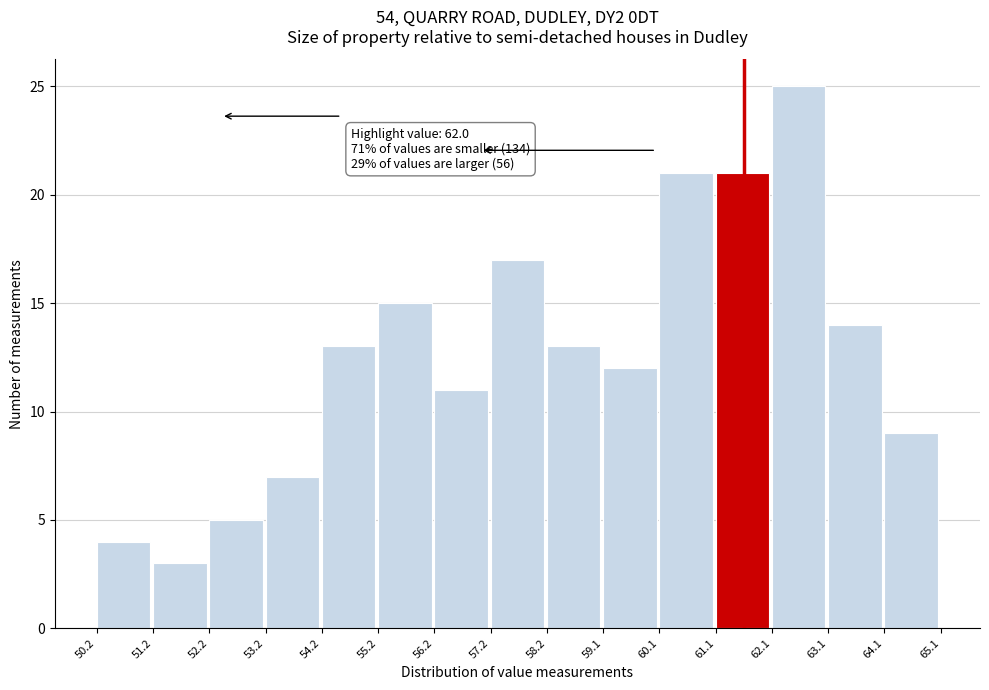

Which range on the x-axis has the tallest bar?

62.1 to 63.1